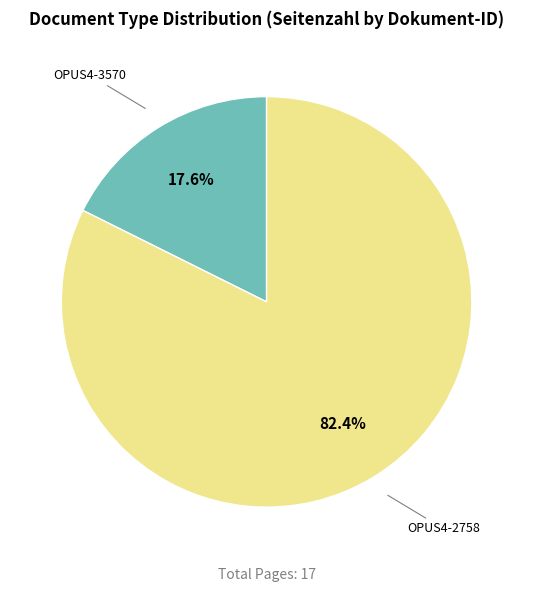

Which slice is the smallest?

OPUS4-3570